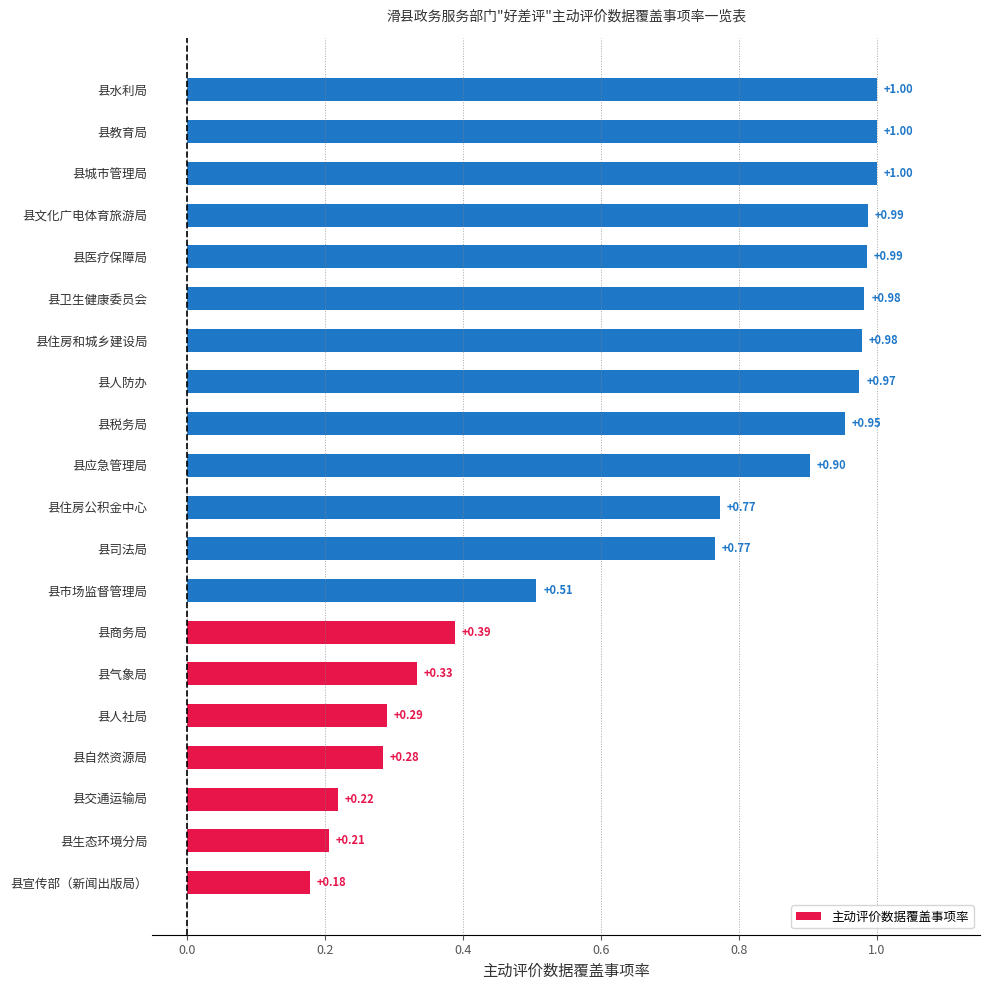

What is the sum of the values at 县司法局 and 县交通运输局?

1.0